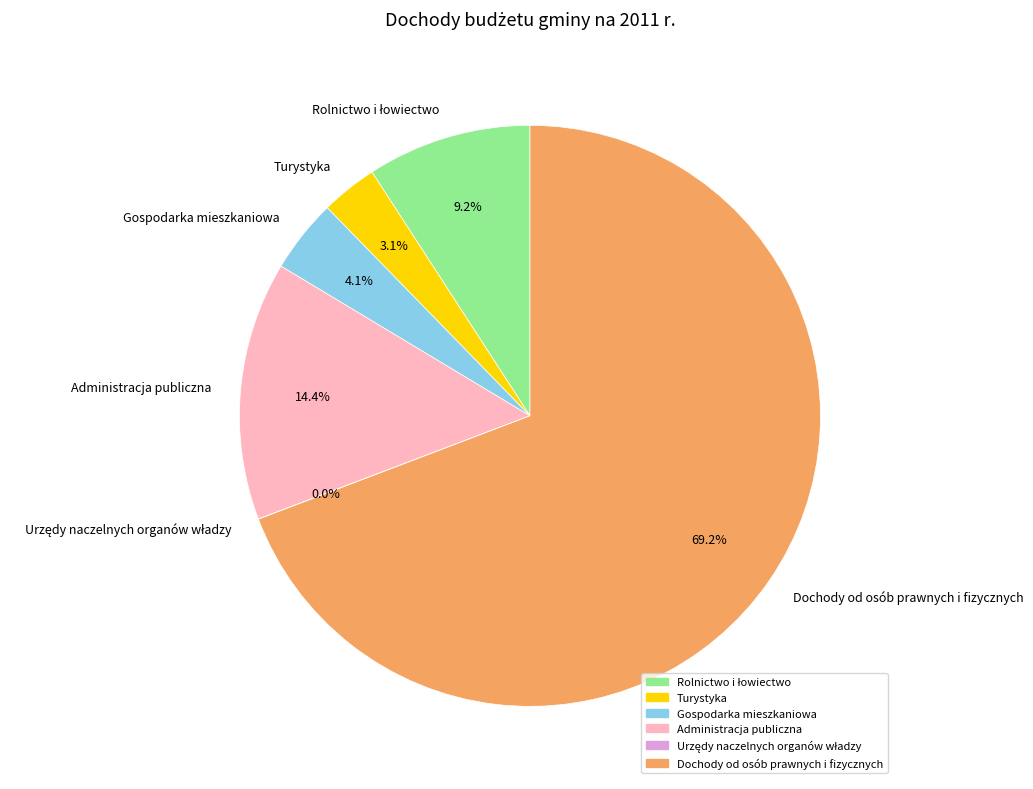

Approximately how many times larger is the value at Gospodarka mieszkaniowa compared to Turystyka?

1.3